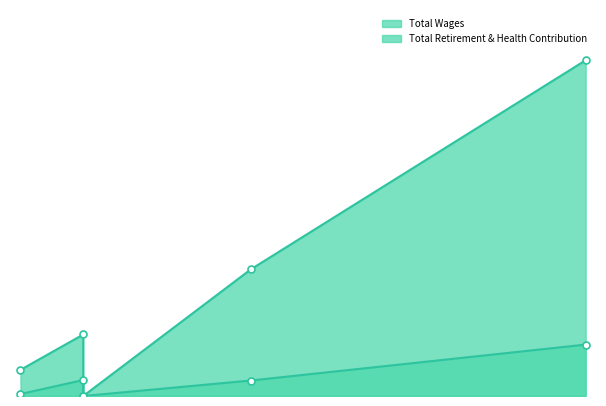

At which category does the chart reach its minimum across all series?

Board Of Directors